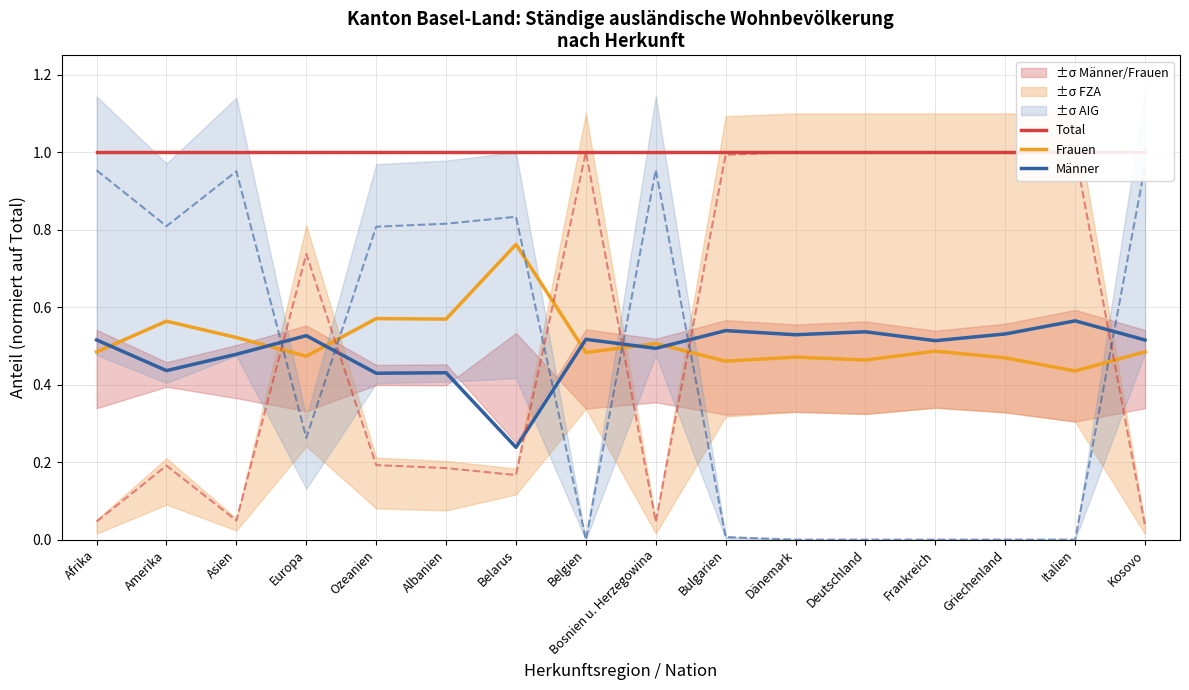

True or false: Männer and Total cross at least once.

False